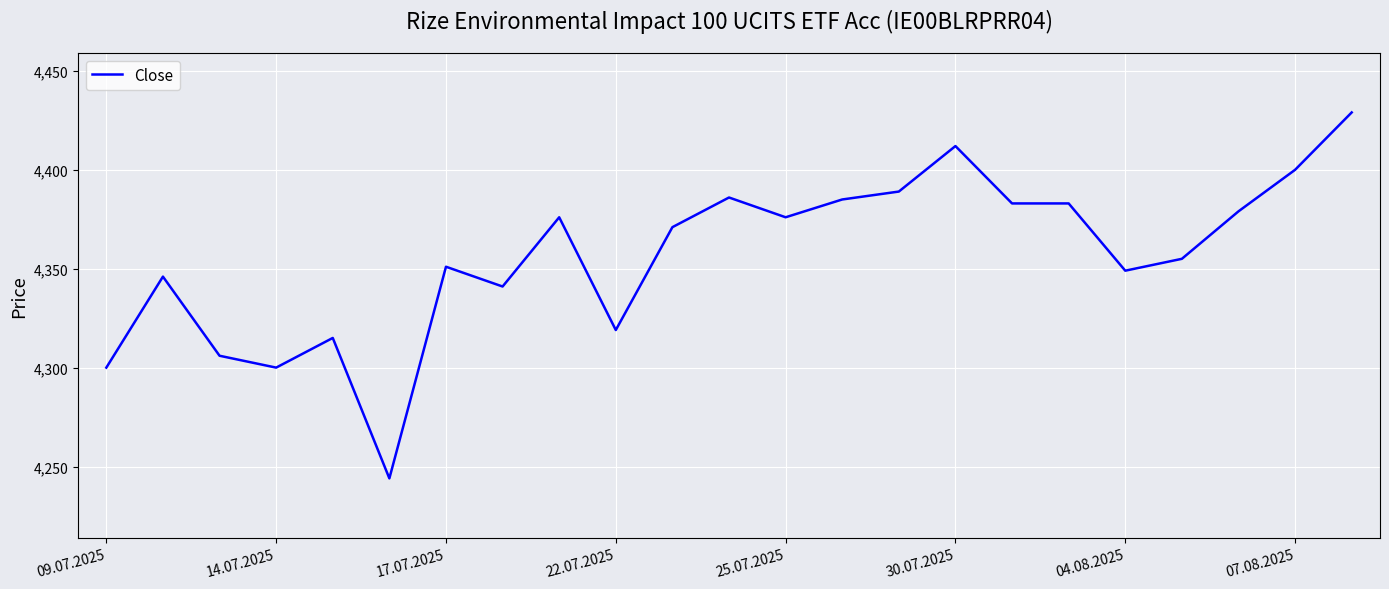

What is the maximum value shown in the chart?

4429